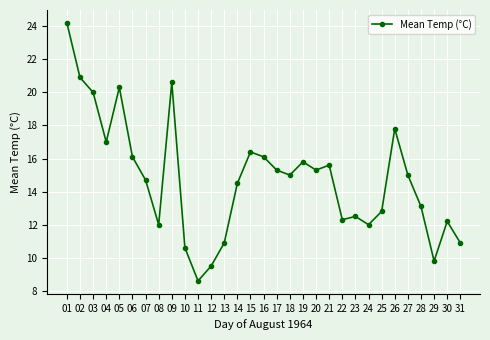

What is the approximate value at 24?

12.0